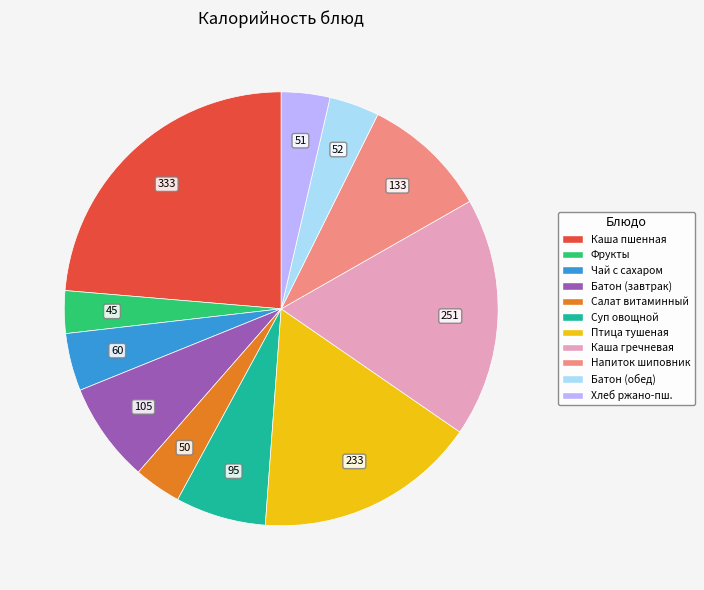

Is there a majority slice in this chart?

No